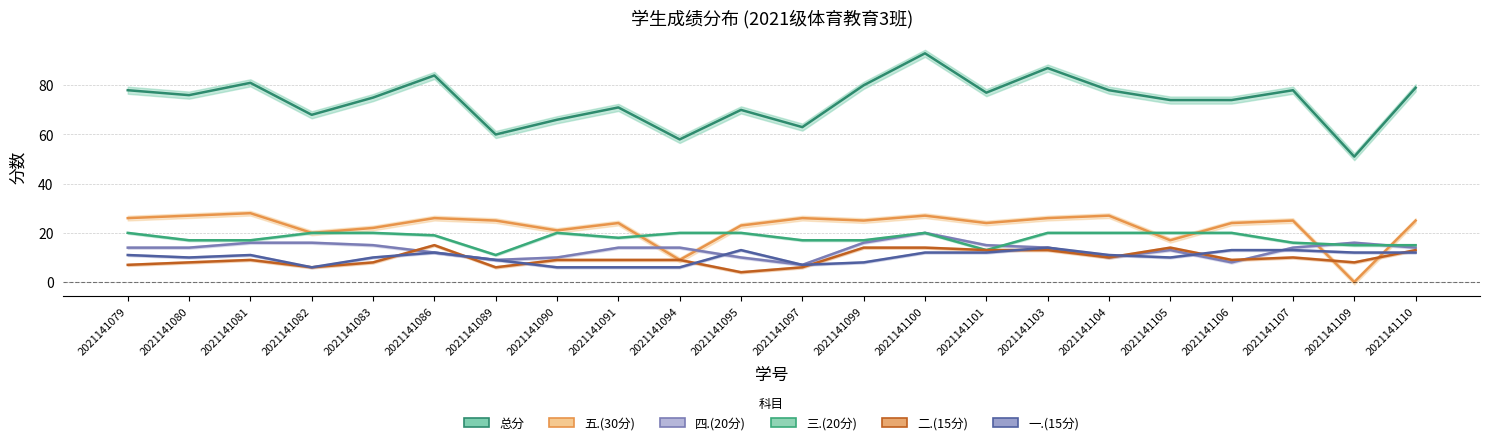

How many lines are shown in the chart?

6